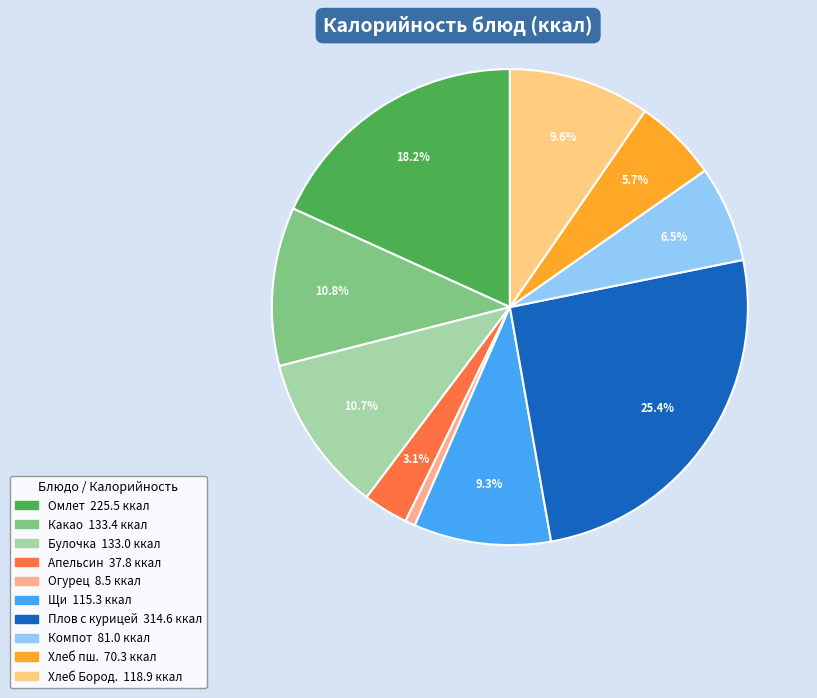

How many segments does this pie chart have?

10